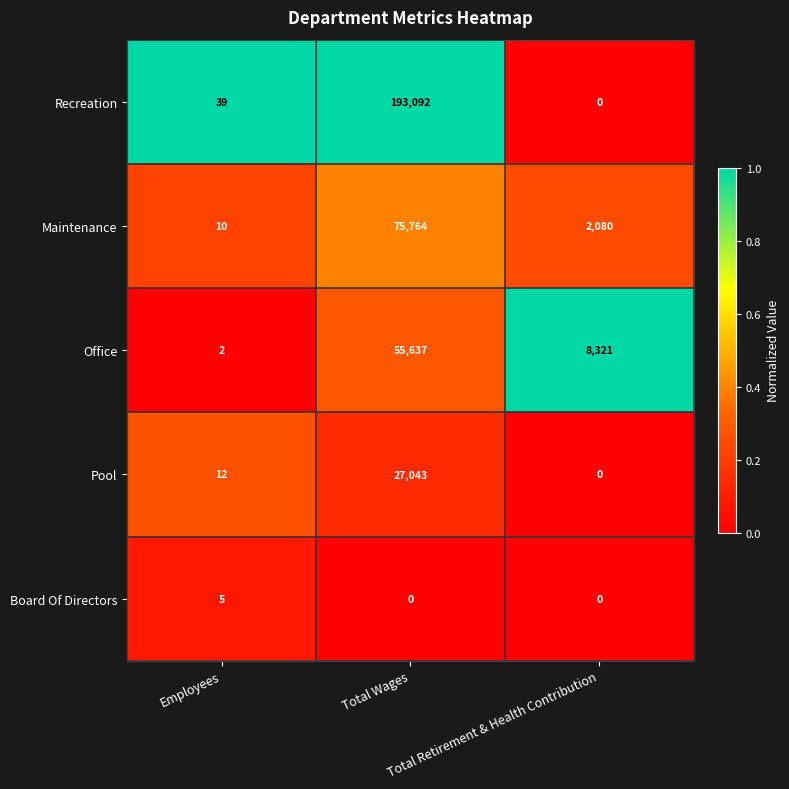

What is the sum of all Maintenance values?

77854